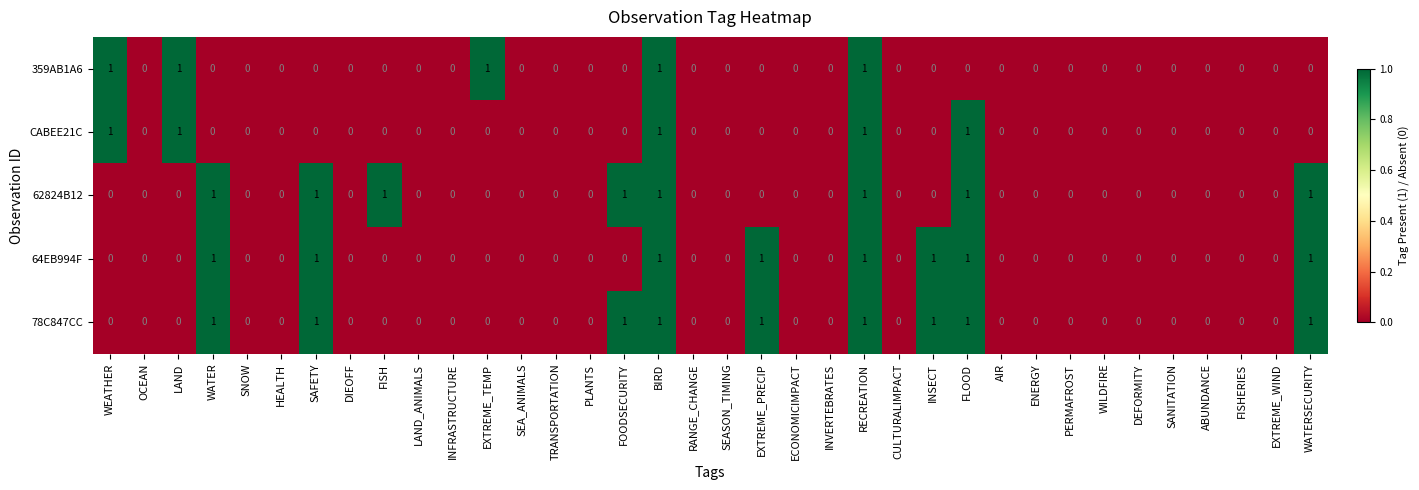

What is the sum of all 78C847CC values?

9